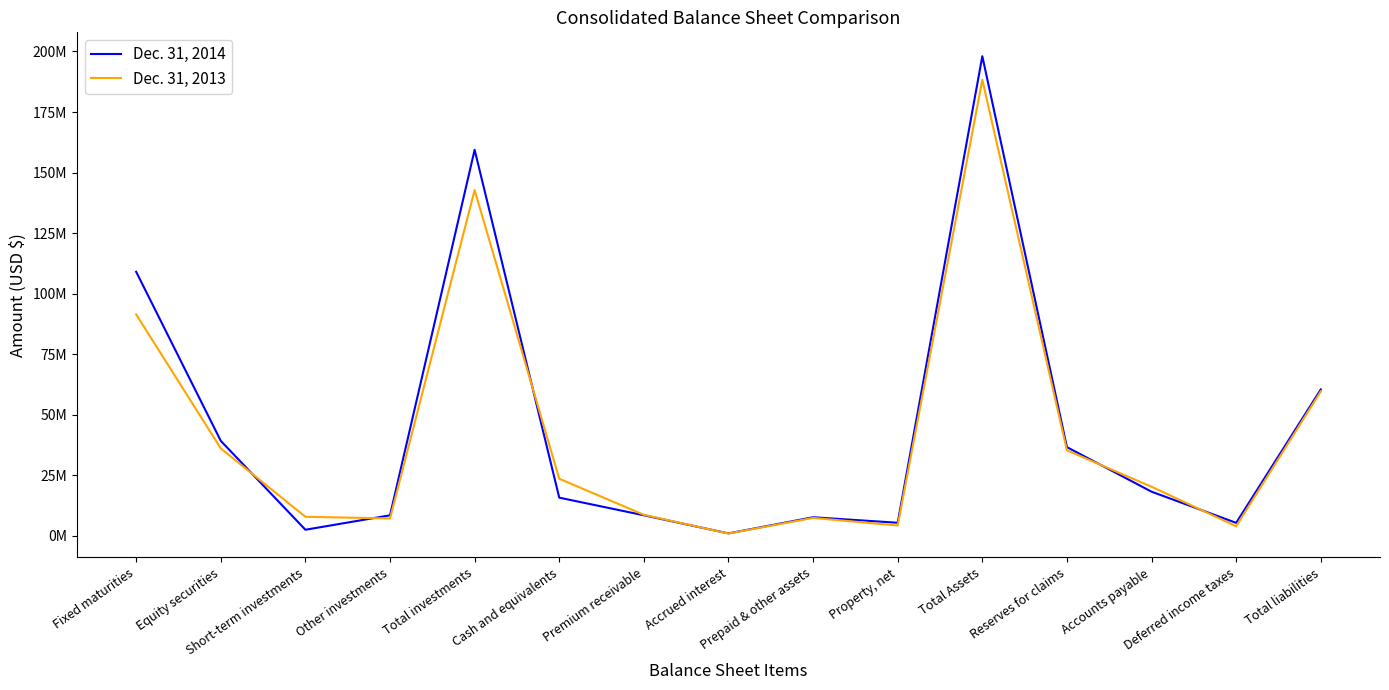

At which category is the sum across all series the highest?

Total Assets